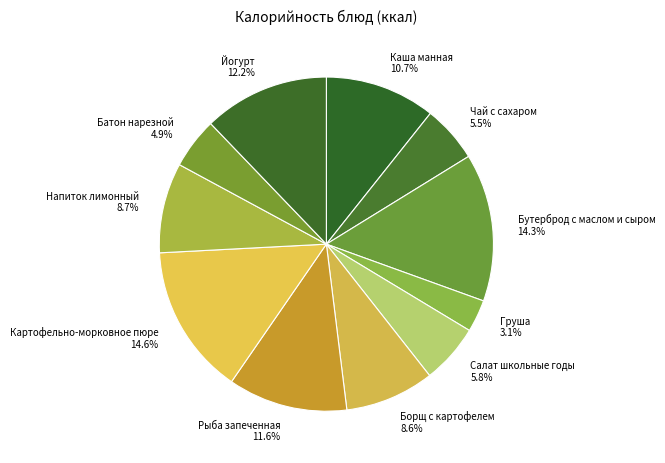

What percentage do Йогурт and Борщ с картофелем together represent?

20.8%